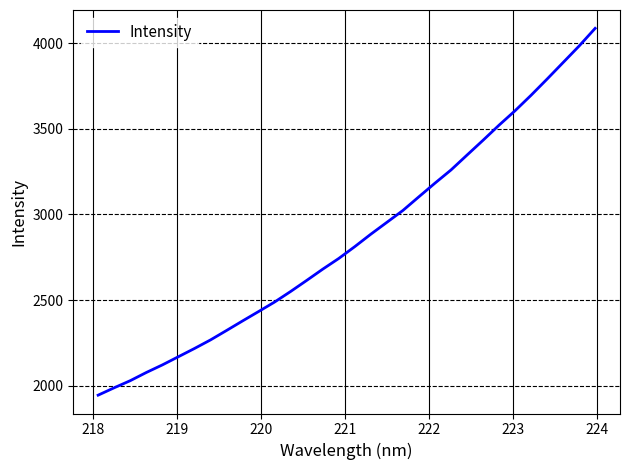

What is the greatest value displayed?

4086.3